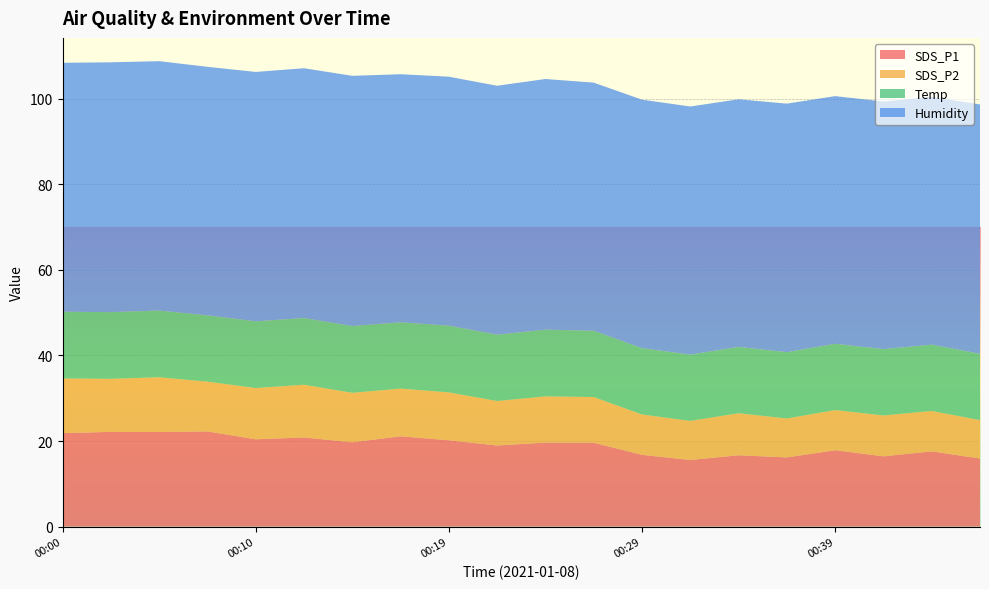

Reading left to right, what are all the values shown in this chart?

SDS_P1: 00:00=21.9	00:02=22.1	00:05=22.1	00:07=22.2	00:10=20.4	00:12=20.8	00:14=19.7	00:17=21.1	00:19=20.2	00:22=18.9	00:24=19.6	00:27=19.6	00:29=16.8	00:31=15.6	00:34=16.7	00:36=16.2	00:39=17.9	00:41=16.4	00:44=17.6	00:46=15.9
SDS_P2: 00:00=12.8	00:02=12.4	00:05=12.8	00:07=11.6	00:10=12.0	00:12=12.3	00:14=11.6	00:17=11.2	00:19=11.2	00:22=10.4	00:24=10.8	00:27=10.7	00:29=9.4	00:31=9.1	00:34=9.8	00:36=9.1	00:39=9.4	00:41=9.6	00:44=9.4	00:46=9.0
Temp: 00:00=15.6	00:02=15.6	00:05=15.6	00:07=15.5	00:10=15.6	00:12=15.6	00:14=15.6	00:17=15.5	00:19=15.6	00:22=15.5	00:24=15.6	00:27=15.5	00:29=15.5	00:31=15.5	00:34=15.5	00:36=15.5	00:39=15.5	00:41=15.5	00:44=15.5	00:46=15.5
Humidity: 00:00=58.2	00:02=58.4	00:05=58.3	00:07=58.1	00:10=58.3	00:12=58.4	00:14=58.5	00:17=58.0	00:19=58.2	00:22=58.2	00:24=58.6	00:27=58.0	00:29=58.1	00:31=58.0	00:34=57.9	00:36=58.1	00:39=57.9	00:41=57.9	00:44=57.9	00:46=58.3